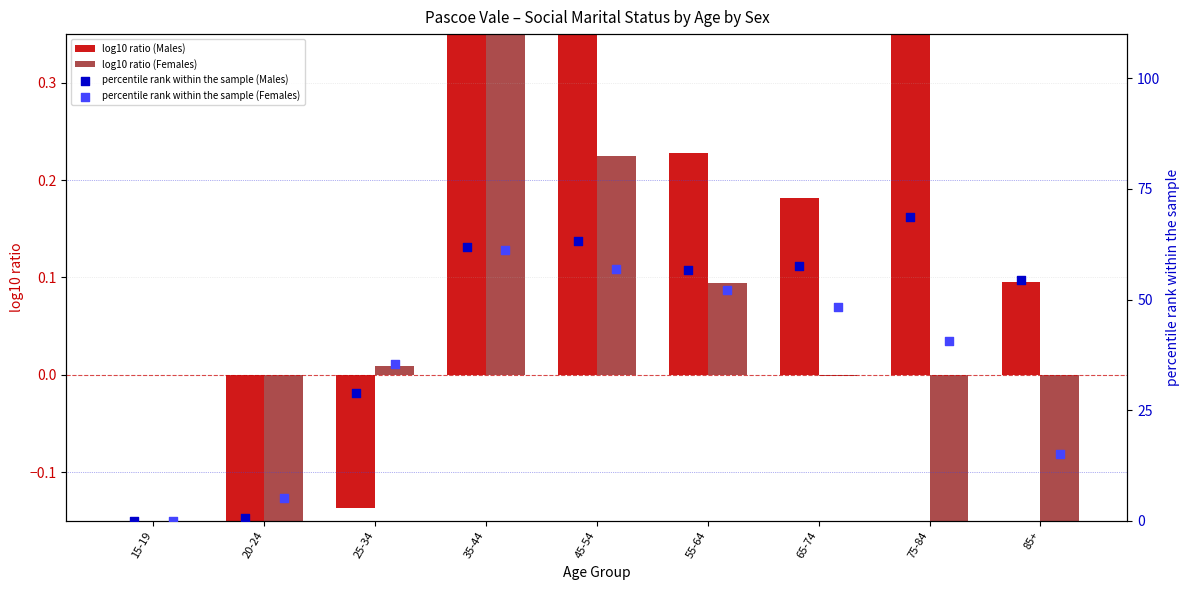

Is the value of percentile rank within the sample (Females) at 55-64 greater than the value of percentile rank within the sample (Males) at 65-74?

No